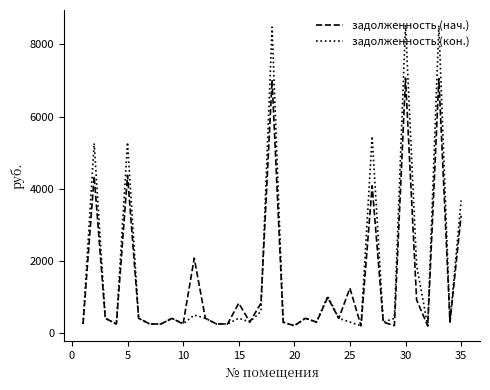

What is the maximum value for задолженность (нач.)?

7061.3